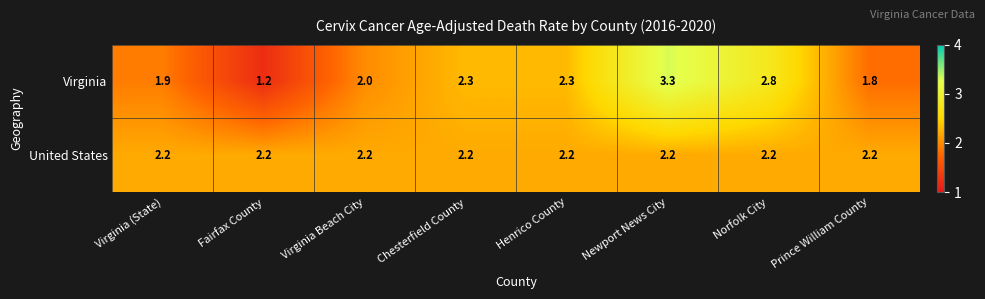

Reading right to left, transcribe all the data shown in this chart.

Virginia: Prince William County=1.8	Norfolk City=2.8	Newport News City=3.3	Henrico County=2.3	Chesterfield County=2.3	Virginia Beach City=2.0	Fairfax County=1.2	Virginia (State)=1.9
United States: Prince William County=2.2	Norfolk City=2.2	Newport News City=2.2	Henrico County=2.2	Chesterfield County=2.2	Virginia Beach City=2.2	Fairfax County=2.2	Virginia (State)=2.2